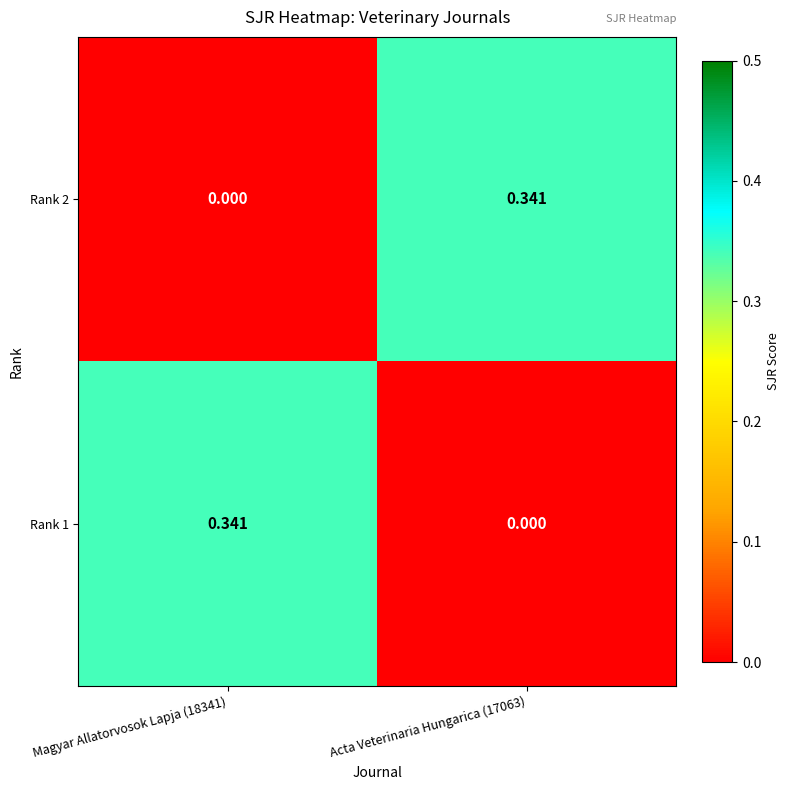

At Acta Veterinaria Hungarica (17063), list the series in order from largest to smallest.

Rank 2, Rank 1